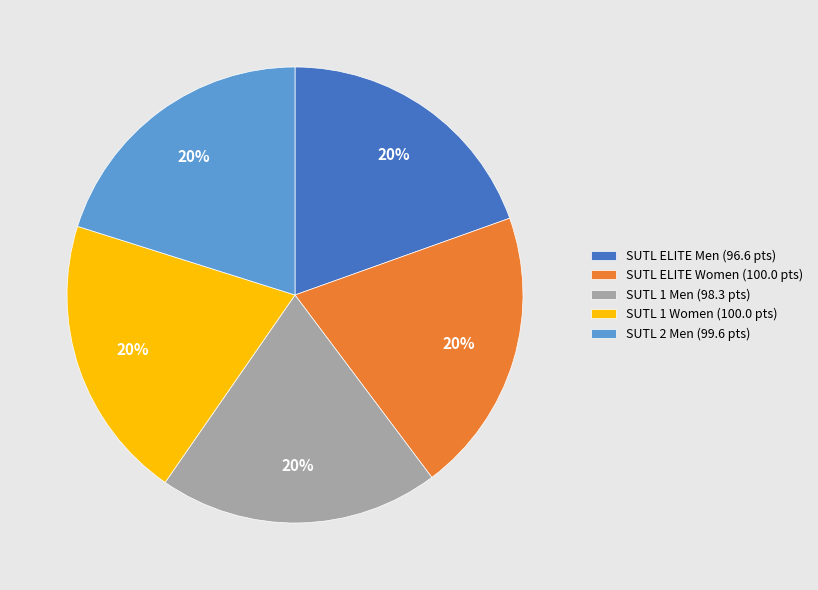

What is the ratio of the value at SUTL 1 Women to the value at SUTL ELITE Women?

1.0